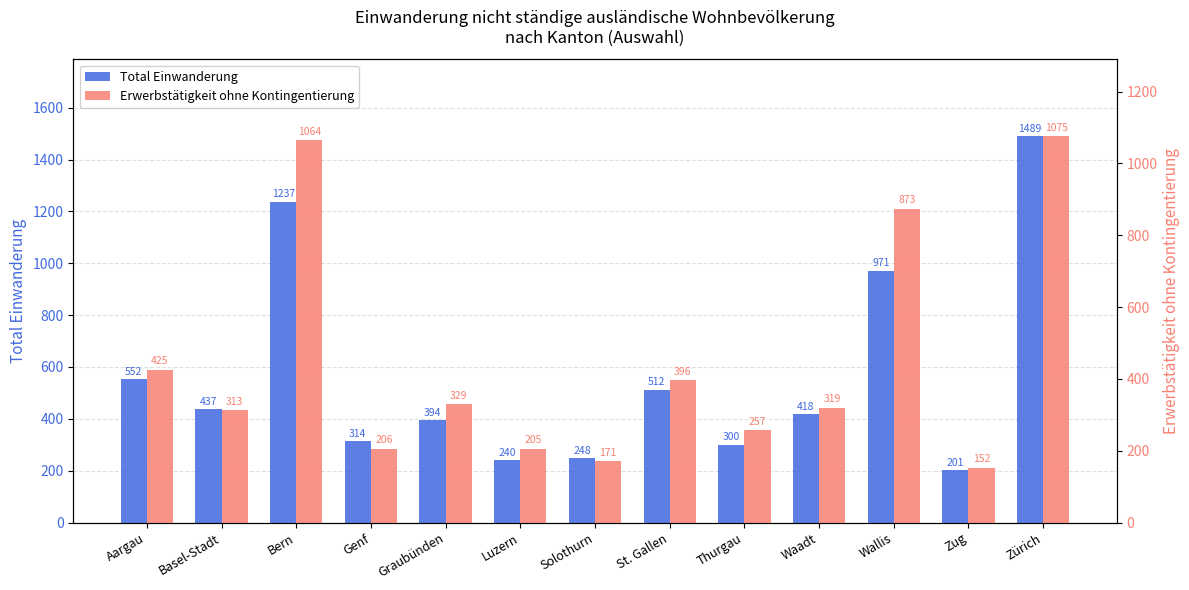

Which label corresponds to the smallest value in the chart?

Zug